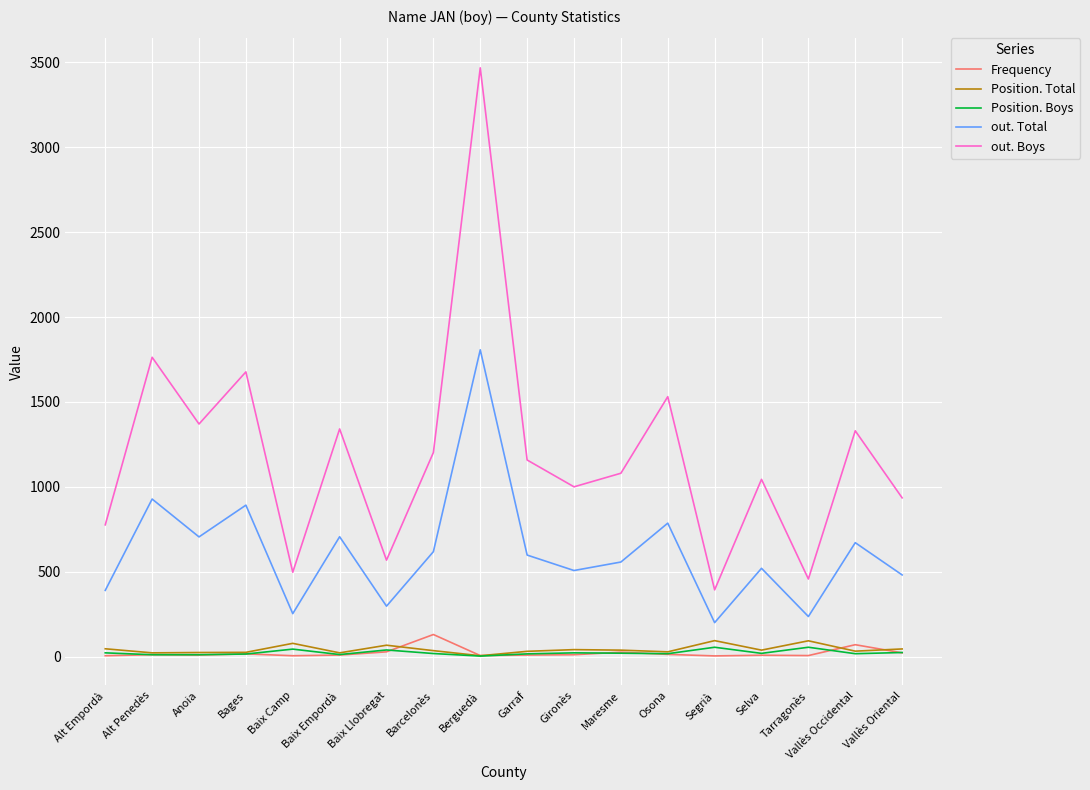

The out. Total series shows 723 at Selva. True or false?

False